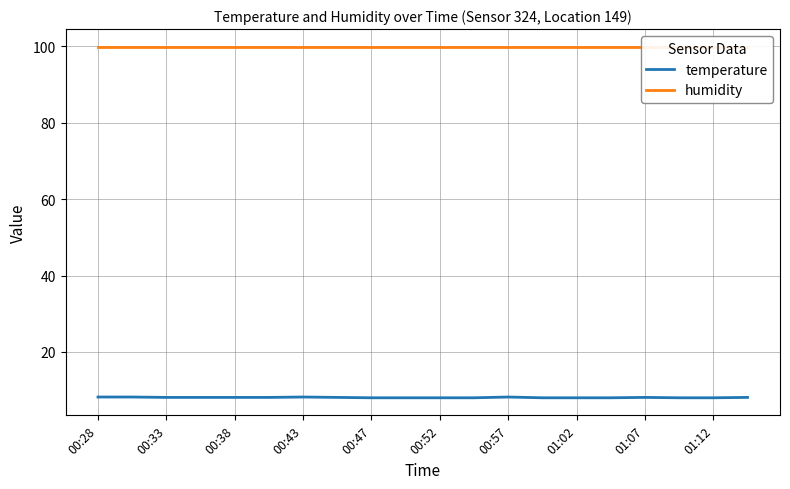

Which series has the widest spread of values?

temperature